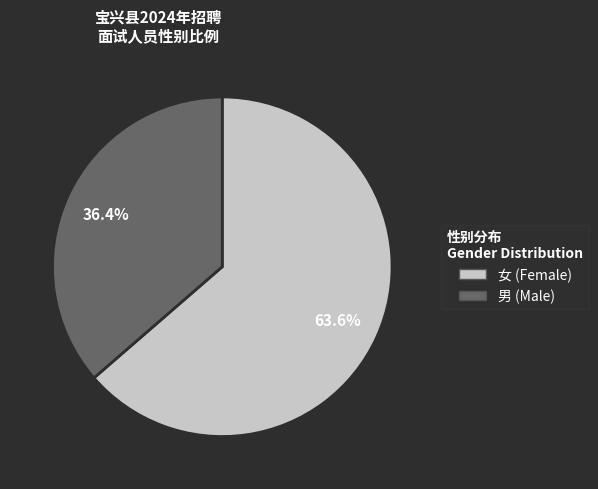

Which slice is the largest?

女